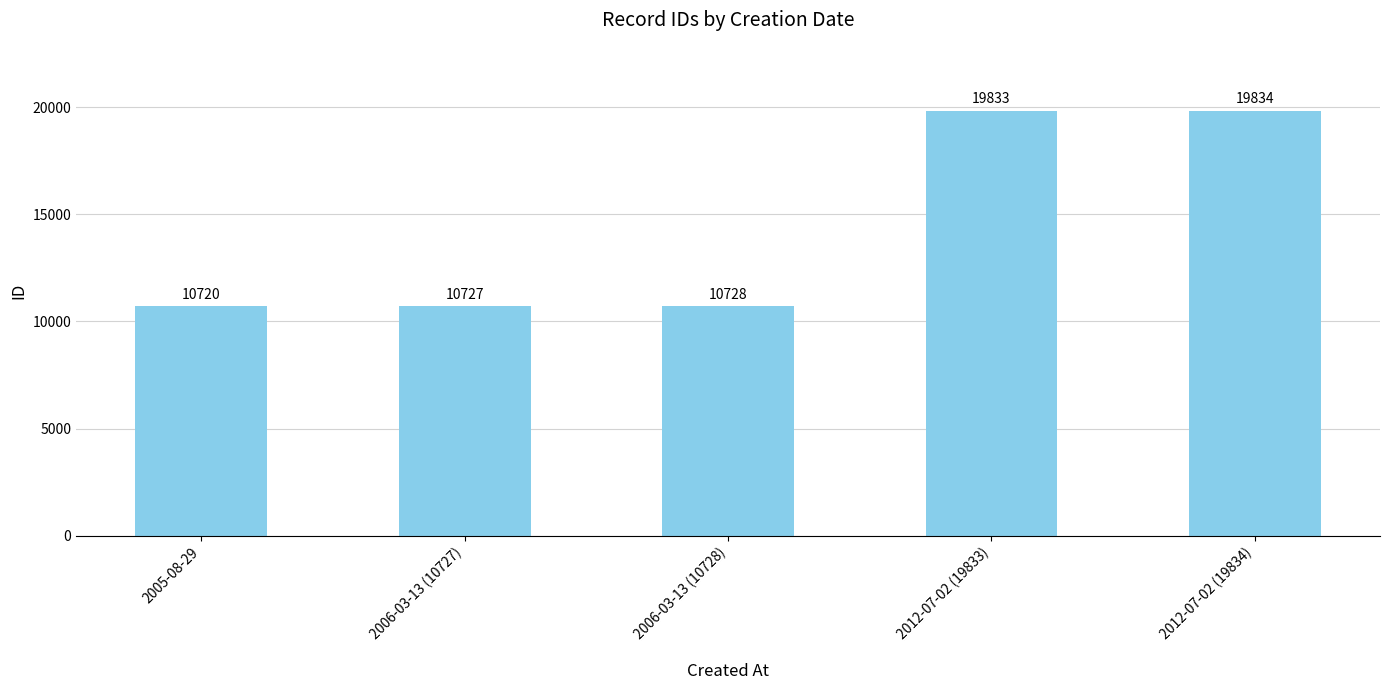

How many values are below 10728?

2